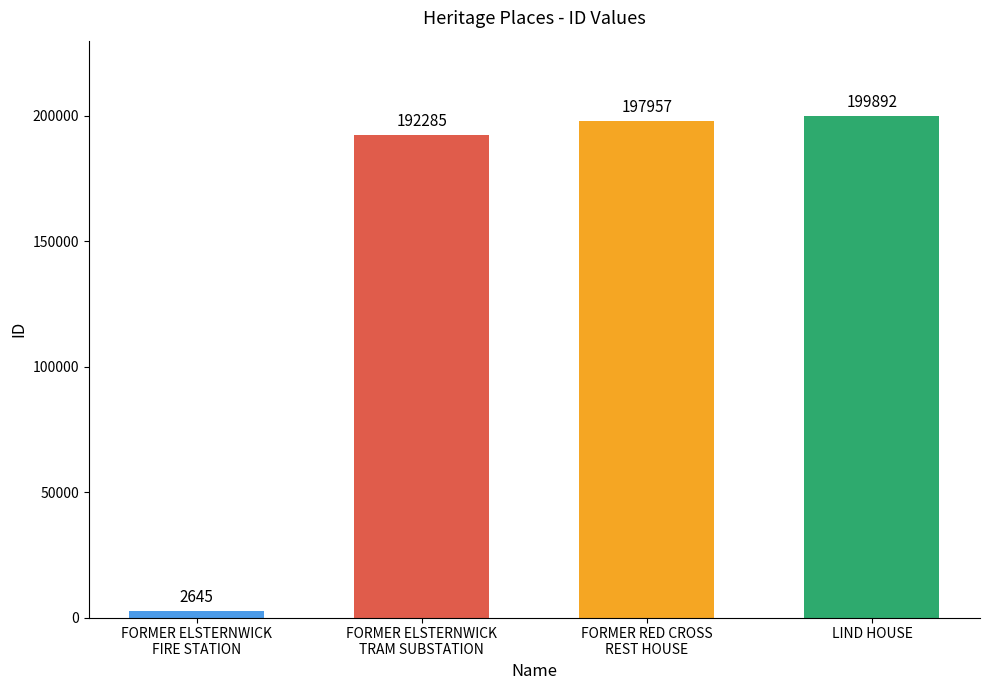

What is the label of the 1st bar from the right?

LIND HOUSE